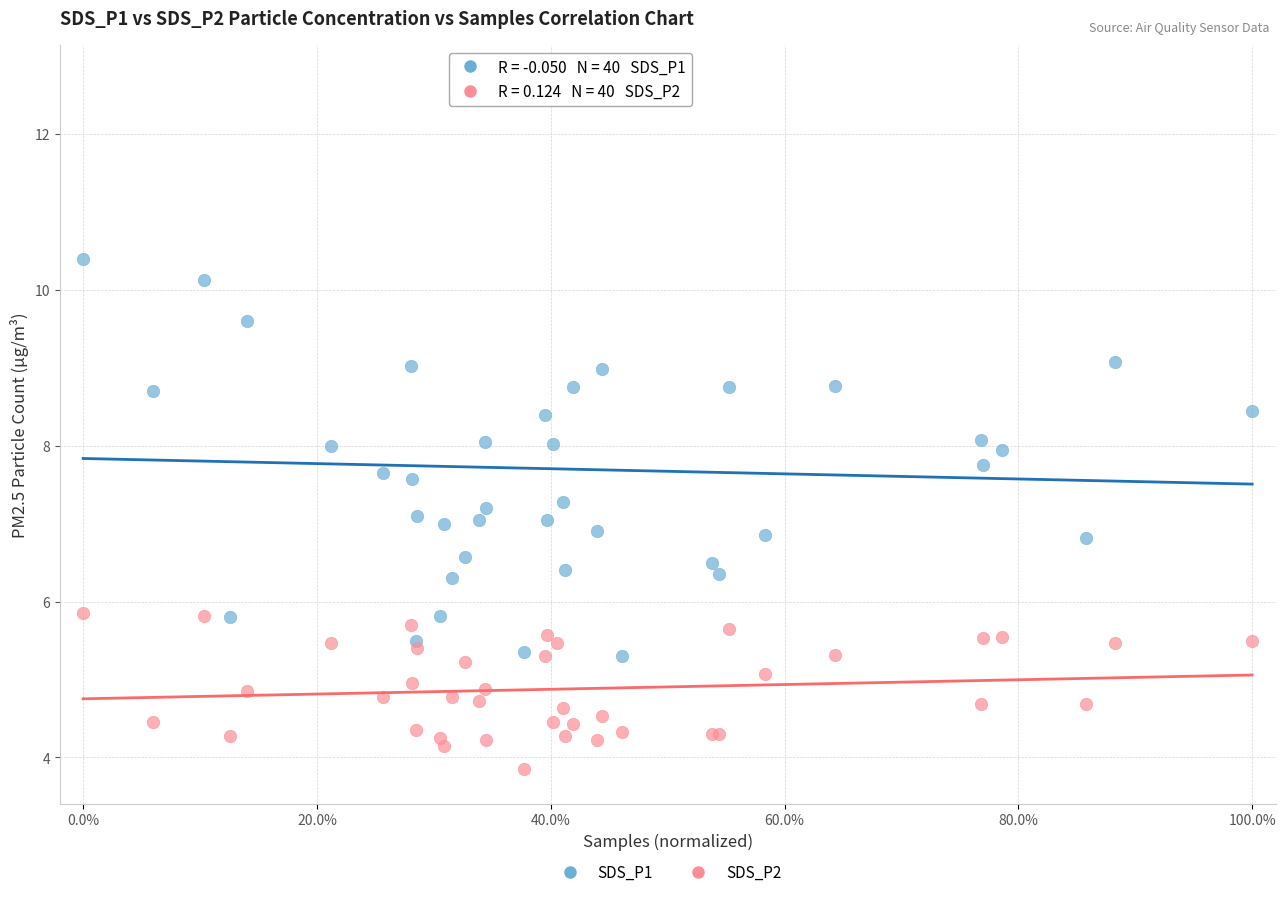

What are all the series names shown in the legend?

SDS_P1, SDS_P2